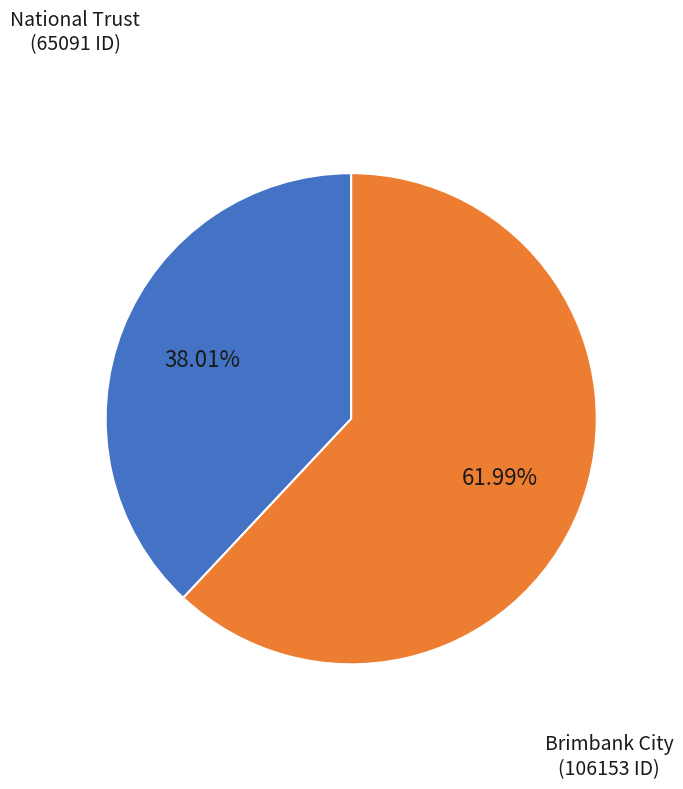

Is Brimbank City the majority of the pie?

Yes